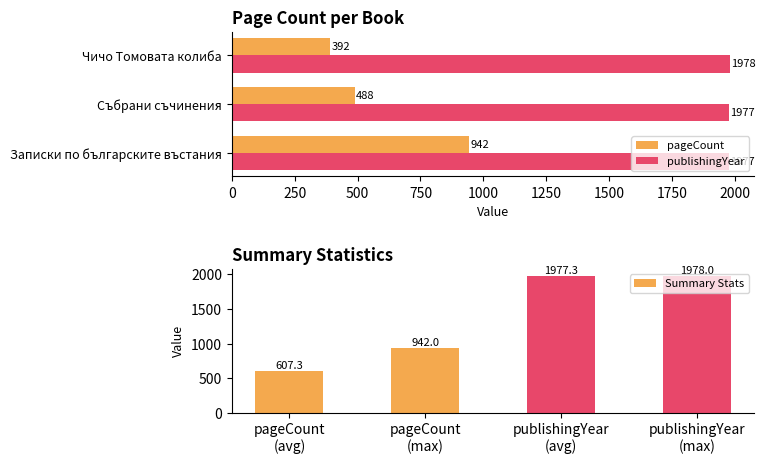

Count the number of data series in this chart.

2